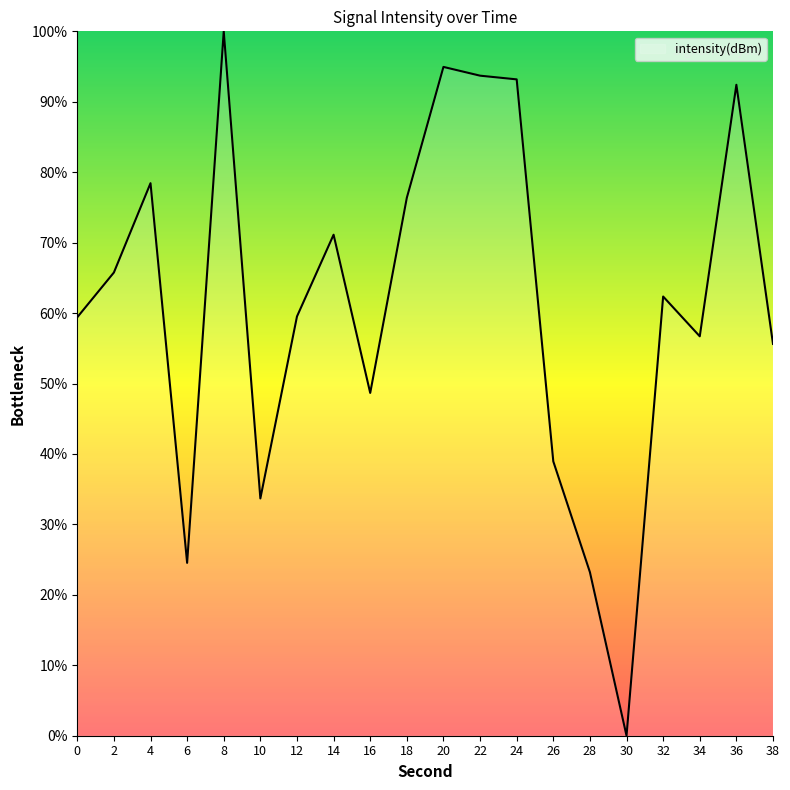

How many lines are shown in the chart?

1